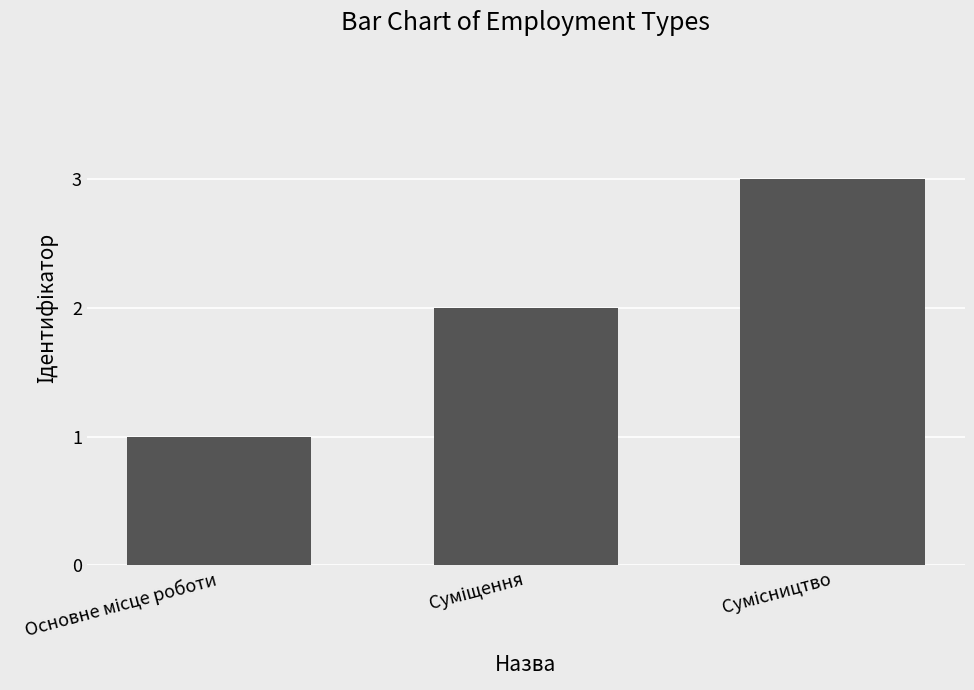

What is the average value?

2